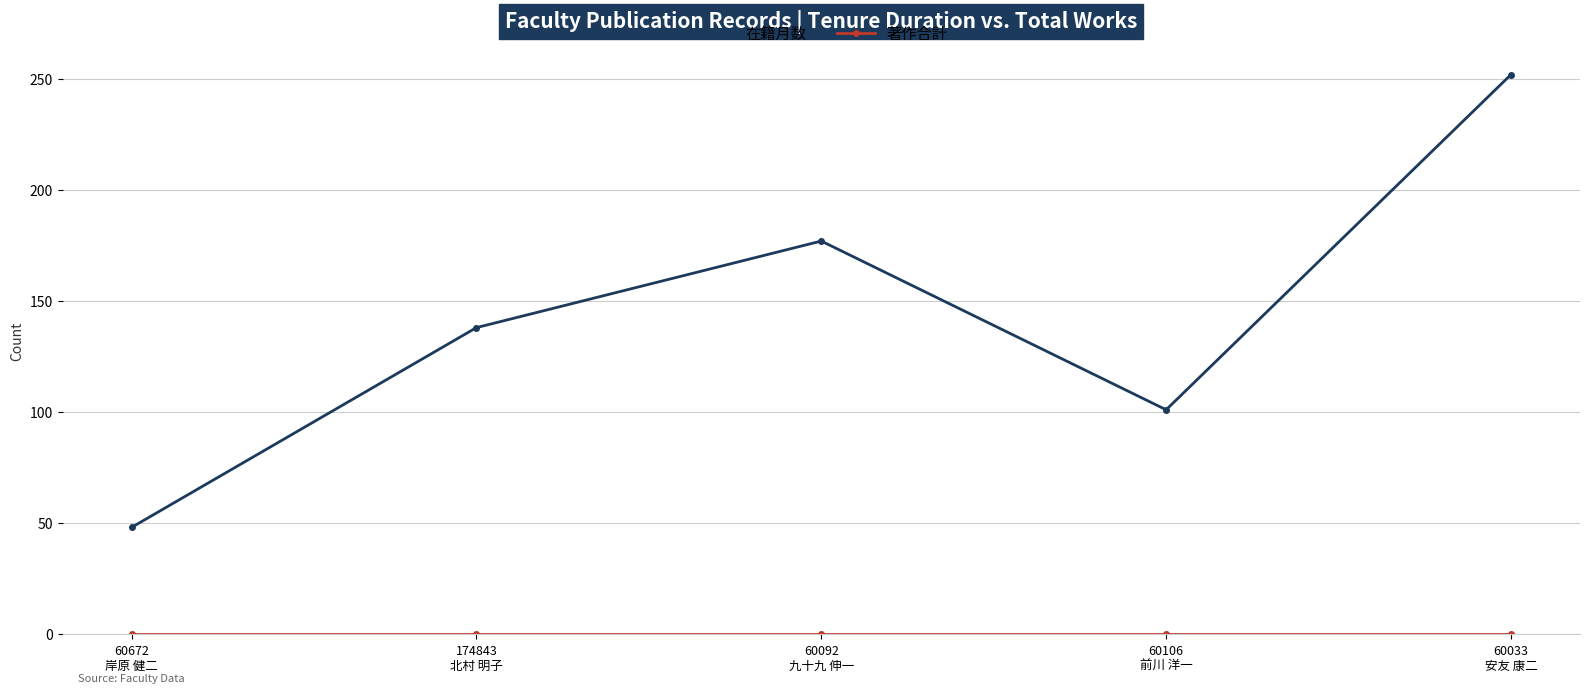

What is the difference between the 在籍月数 values at 60033
安友 康二 and 174843
北村 明子?

114